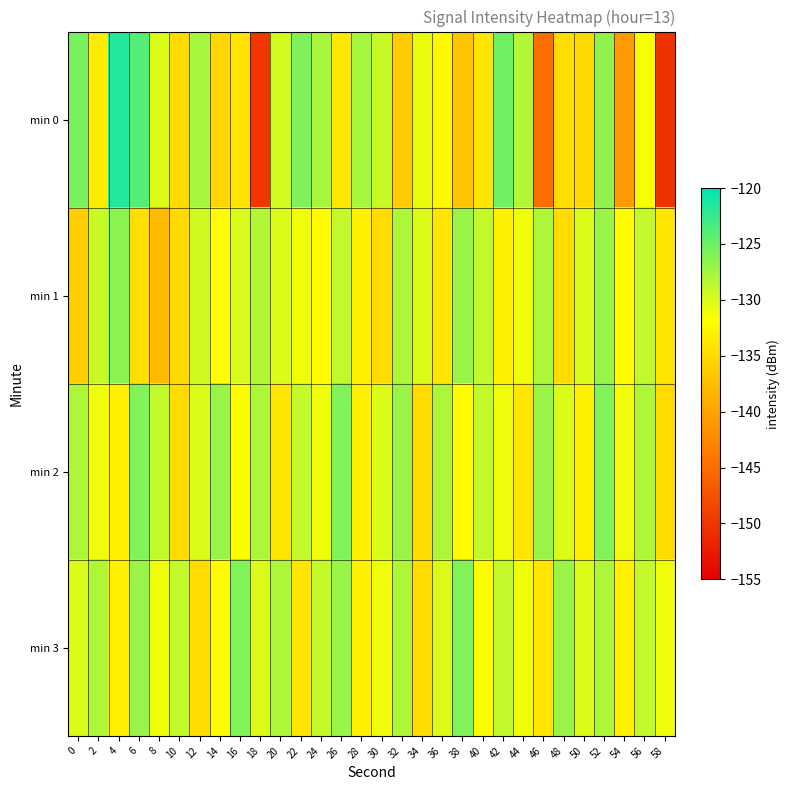

Reading left to right, list all the values displayed in this chart.

min 0: 0=-125.6	2=-133.5	4=-121.6	6=-123.8	8=-130.1	10=-134.9	12=-127.6	14=-135.3	16=-134.3	18=-149.8	20=-129.6	22=-125.8	24=-127.7	26=-133.8	28=-127.6	30=-129.3	32=-136.3	34=-130.8	36=-132.2	38=-137.0	40=-134.1	42=-125.2	44=-128.3	46=-144.9	48=-134.7	50=-135.2	52=-126.7	54=-140.9	56=-131.2	58=-150.3
min 1: 0=-136.3	2=-129.3	4=-126.3	6=-134.5	8=-138.0	10=-135.2	12=-129.4	14=-131.8	16=-129.9	18=-128.1	20=-130.0	22=-131.0	24=-132.0	26=-129.0	28=-133.0	30=-135.0	32=-128.0	34=-130.0	36=-134.0	38=-127.0	40=-129.0	42=-133.0	44=-131.0	46=-128.0	48=-135.0	50=-130.0	52=-127.0	54=-132.0	56=-129.0	58=-134.0
min 2: 0=-128.0	2=-131.0	4=-133.0	6=-126.0	8=-129.0	10=-135.0	12=-130.0	14=-127.0	16=-132.0	18=-128.0	20=-134.0	22=-129.0	24=-131.0	26=-126.0	28=-133.0	30=-130.0	32=-127.0	34=-135.0	36=-128.0	38=-132.0	40=-129.0	42=-131.0	44=-134.0	46=-127.0	48=-130.0	50=-133.0	52=-126.0	54=-131.0	56=-128.0	58=-135.0
min 3: 0=-130.0	2=-128.0	4=-133.0	6=-127.0	8=-131.0	10=-129.0	12=-135.0	14=-132.0	16=-126.0	18=-130.0	20=-128.0	22=-134.0	24=-129.0	26=-127.0	28=-133.0	30=-131.0	32=-128.0	34=-135.0	36=-130.0	38=-126.0	40=-132.0	42=-129.0	44=-131.0	46=-134.0	48=-127.0	50=-130.0	52=-128.0	54=-133.0	56=-129.0	58=-131.0